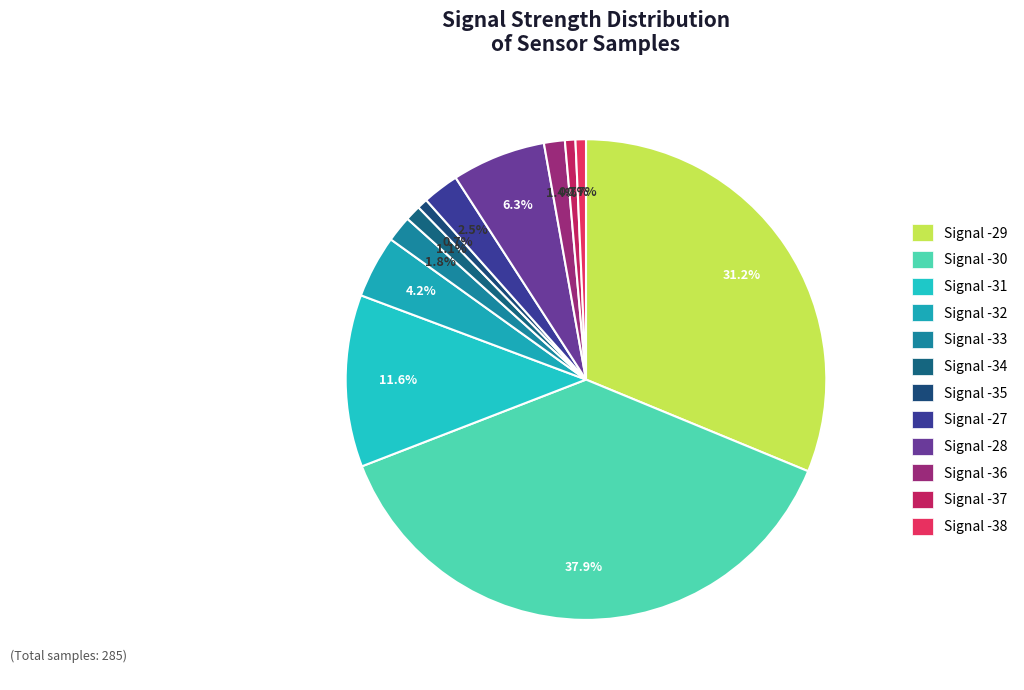

Which category has the smallest portion of the pie?

Signal -35